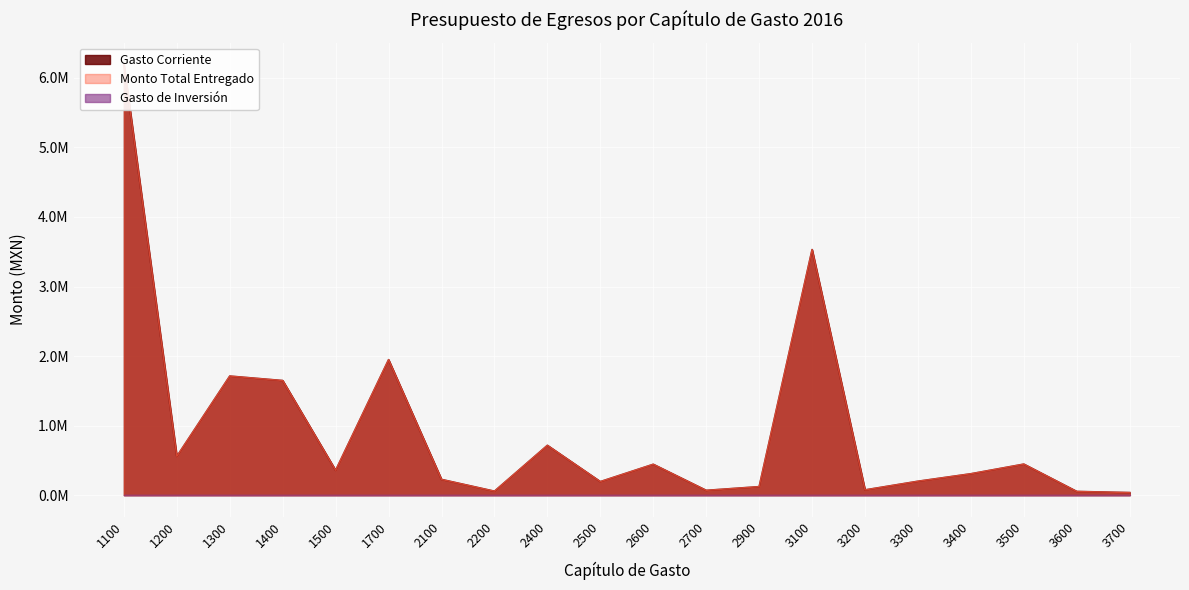

Where does the Monto Total Entregado series first go above 357100?

1100